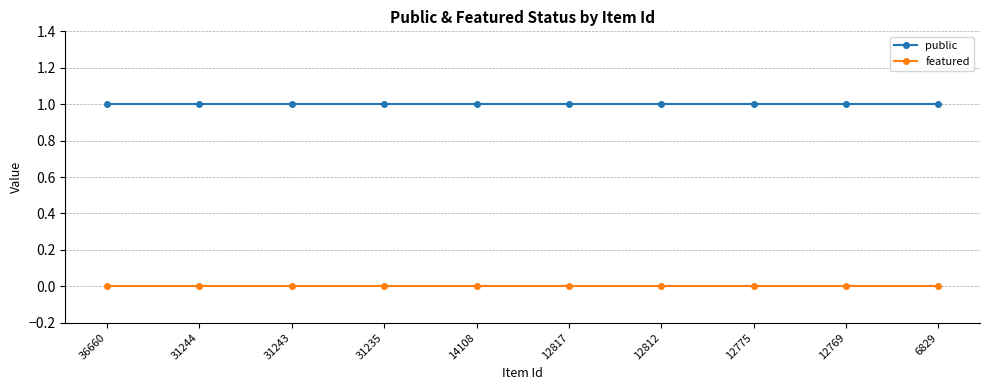

True or false: featured and public intersect in this chart.

False